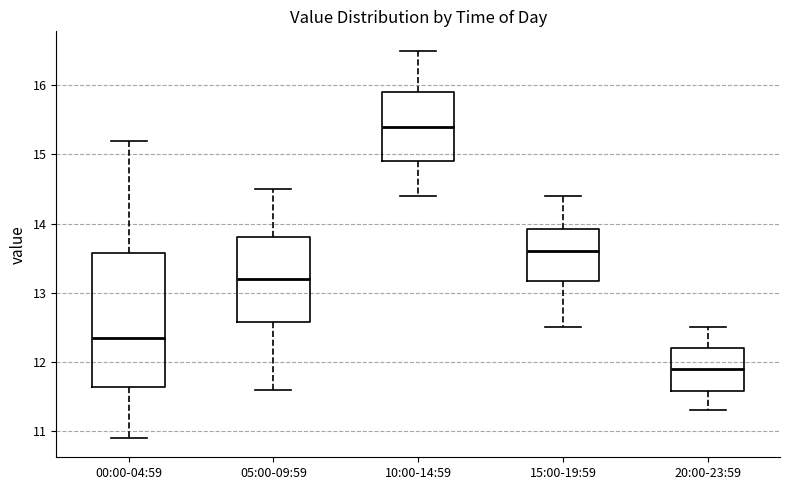

Reading left to right, read every box against the y-axis: the position of its median line, the range the box covers, and the ends of its whiskers. The values are not printed on the chart, so give them approximately, as read against the axis.

00:00-04:59: median 12.4, box 11.6 to 13.6, whiskers 10.9 to 15.2
05:00-09:59: median 13.2, box 12.6 to 13.8, whiskers 11.6 to 14.5
10:00-14:59: median 15.4, box 14.9 to 15.9, whiskers 14.4 to 16.5
15:00-19:59: median 13.6, box 13.2 to 13.9, whiskers 12.5 to 14.4
20:00-23:59: median 11.9, box 11.6 to 12.2, whiskers 11.3 to 12.5